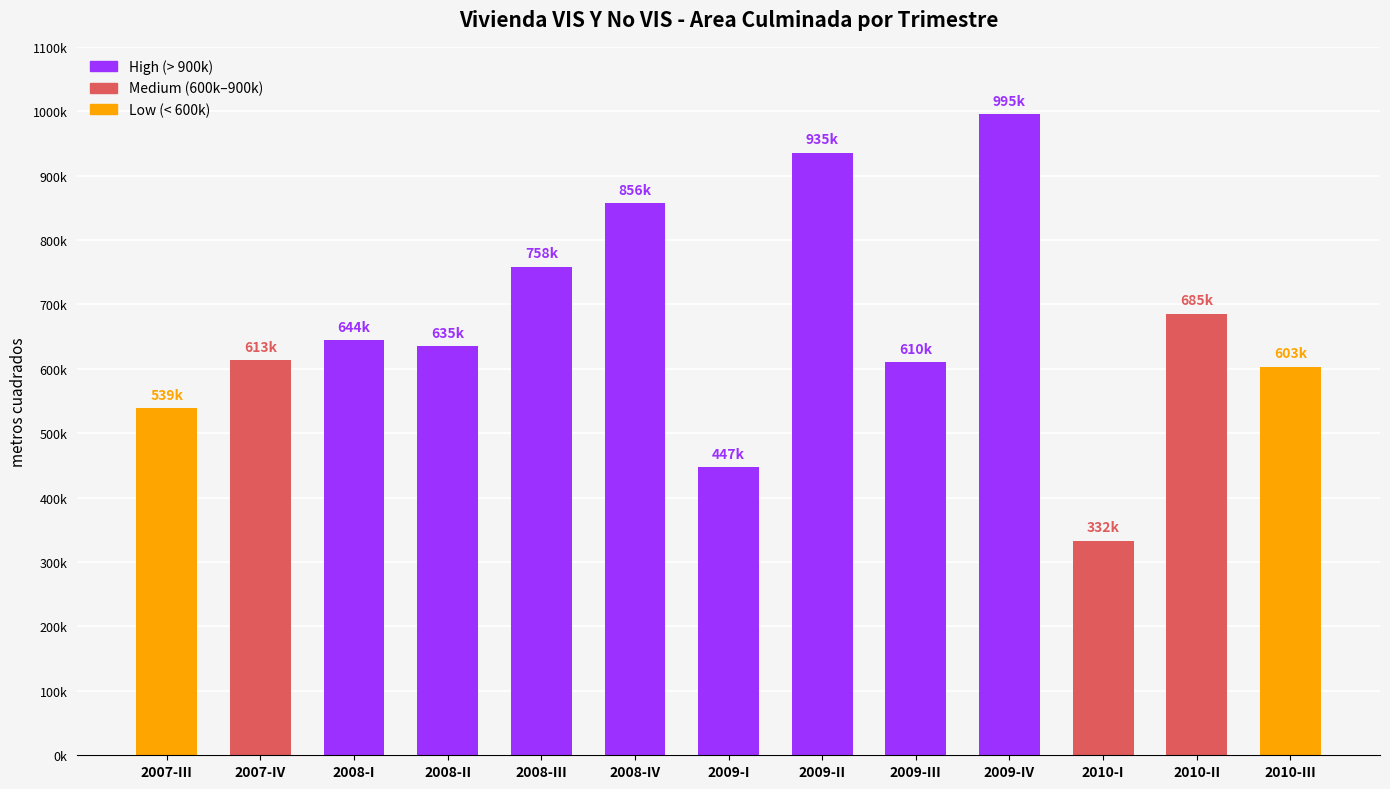

At which category does the chart reach its minimum across all series?

2010-I